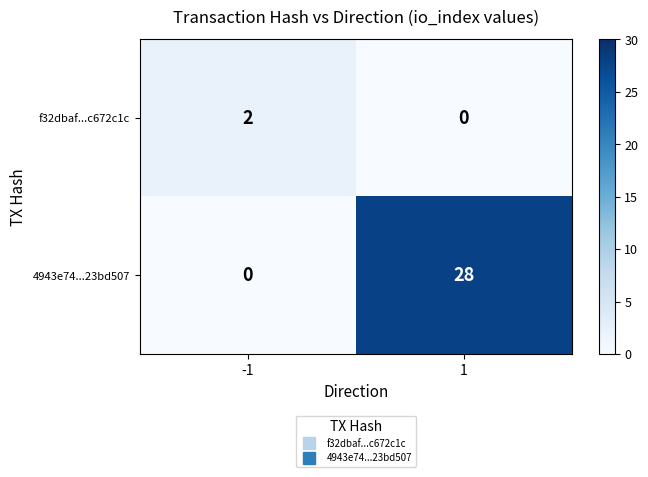

What is the difference between the maximum and minimum values in the 4943e74...23bd507 series?

28